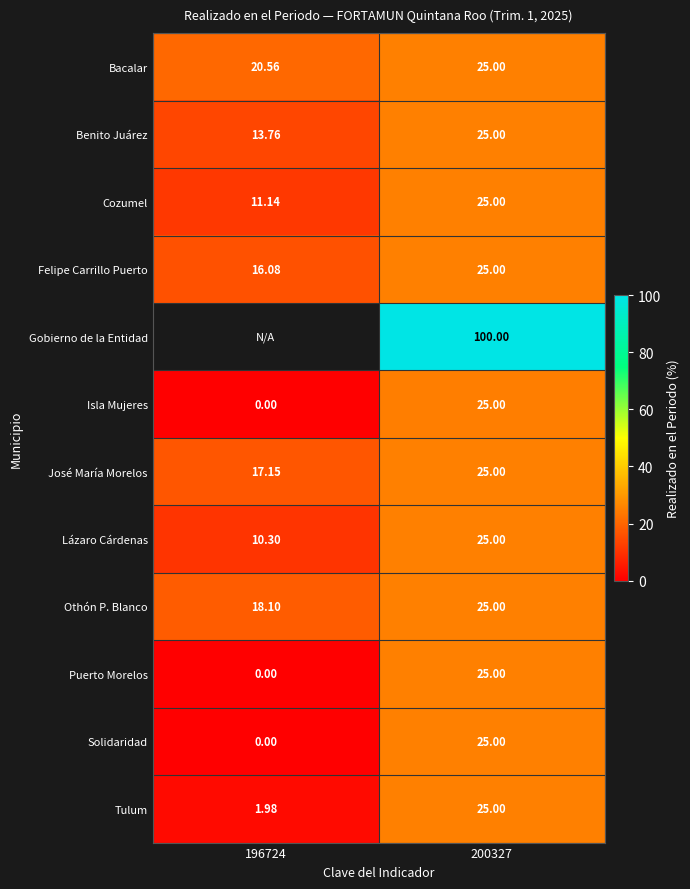

At which category does the chart reach its peak across all series?

200327